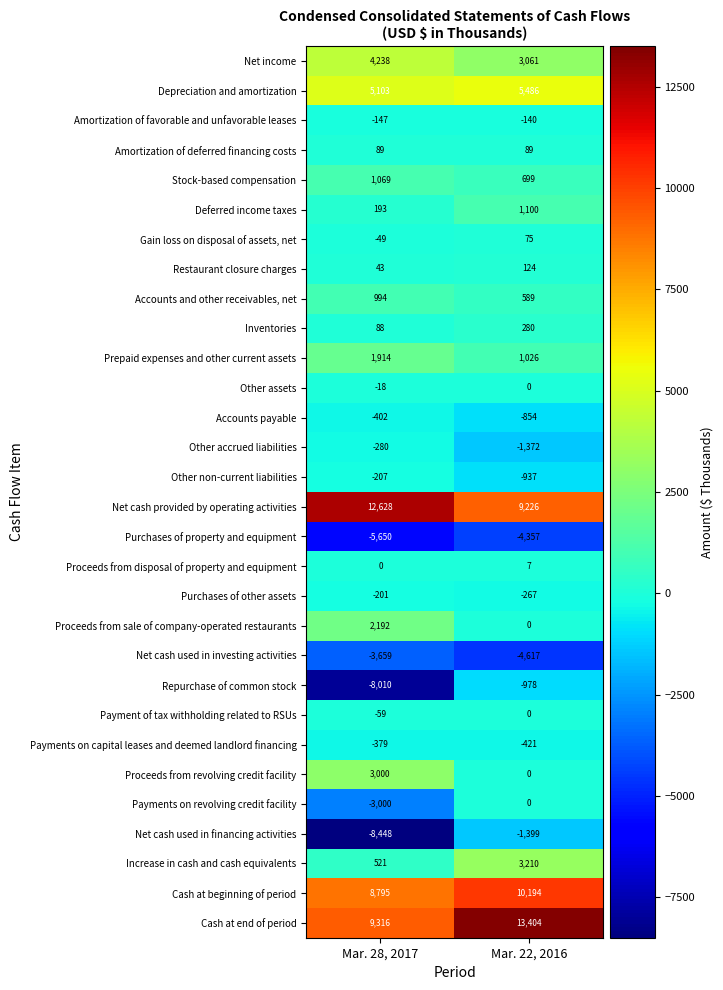

How many data points does each series have?

2